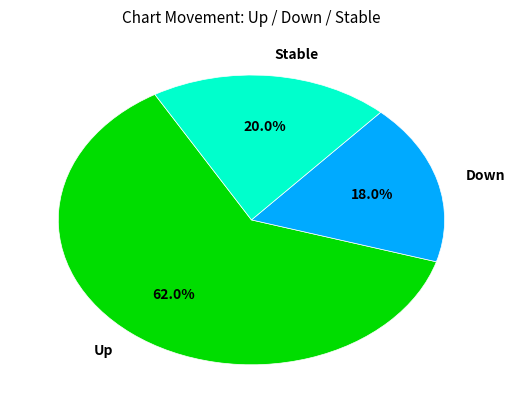

What is the smallest slice in the pie chart?

Down